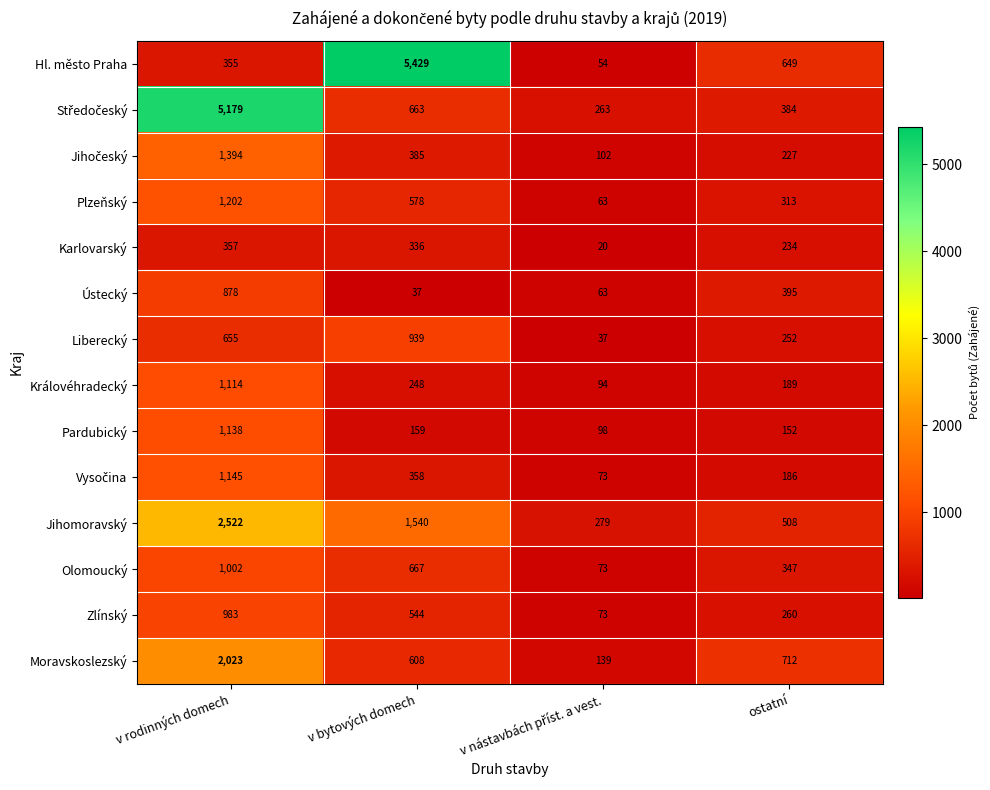

At which category is the sum across all series the highest?

v rodinných domech